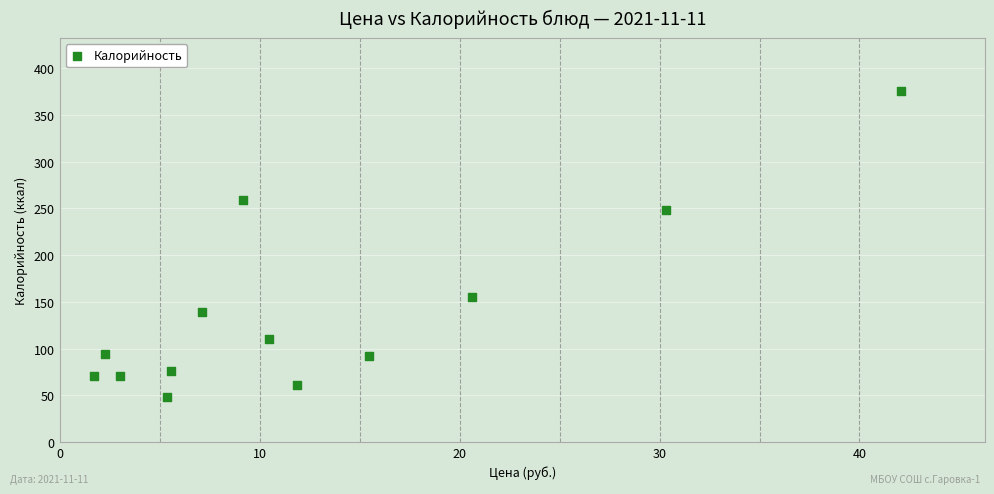

What is the range of Y values (max minus min)?

328